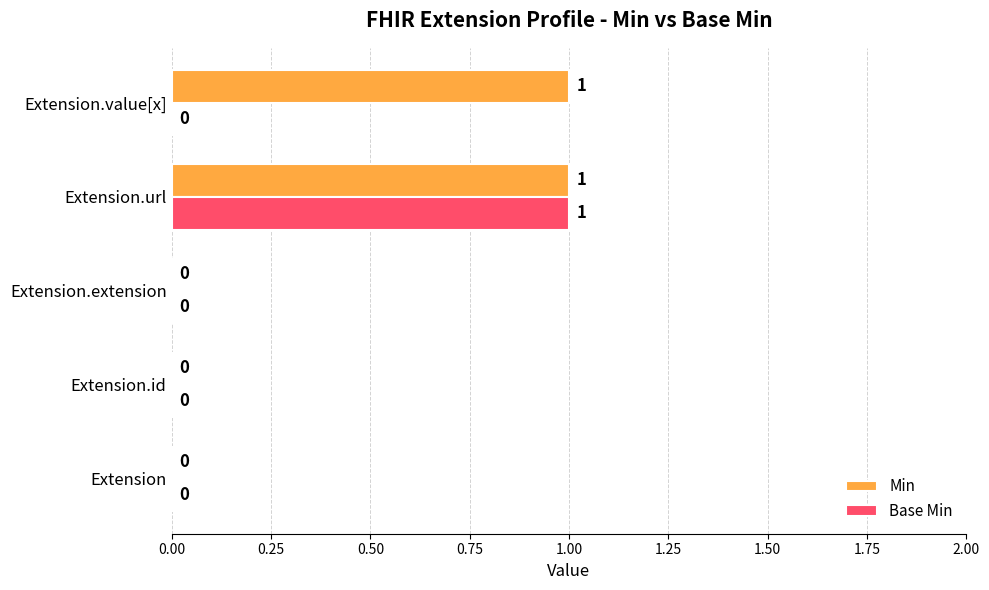

The value of Min at Extension.id is 0. True or false?

True